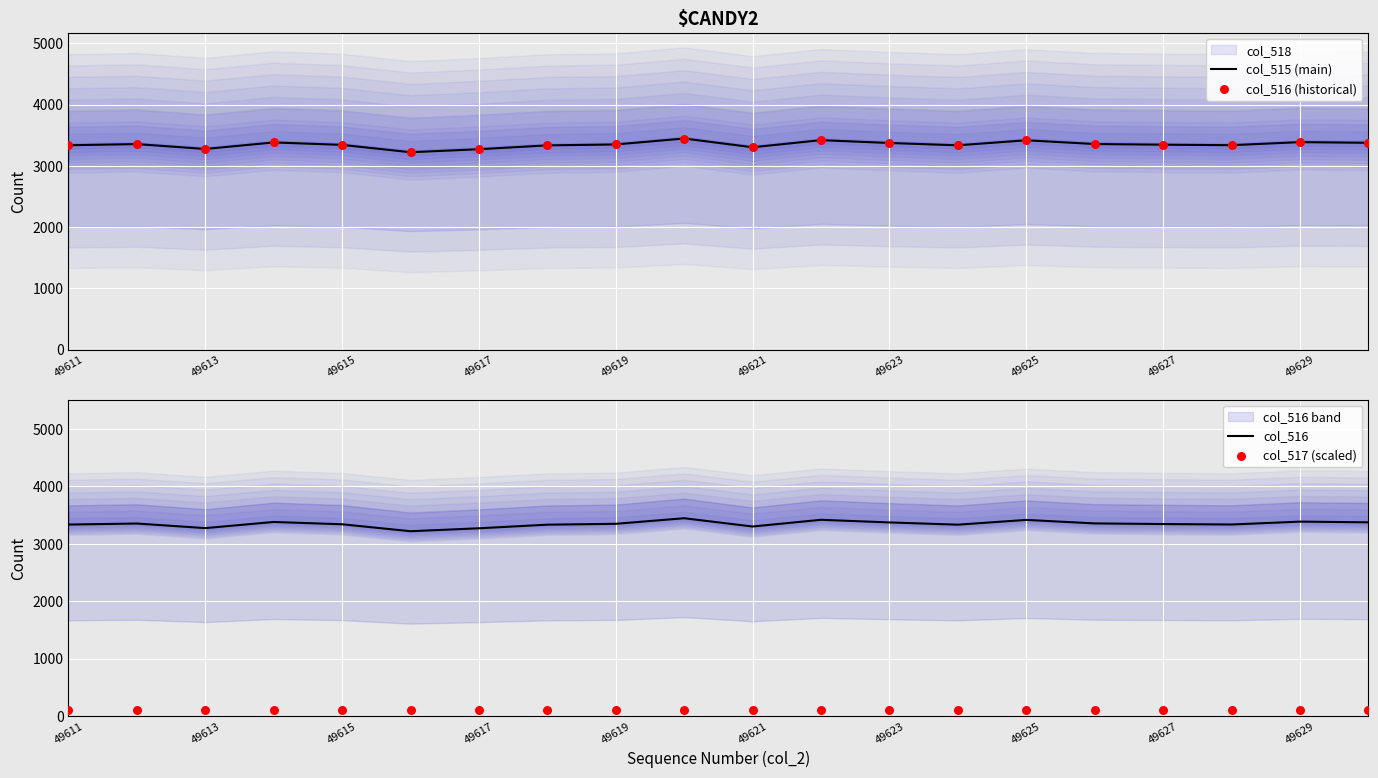

Which series contains the highest Y value?

col_515 (main)